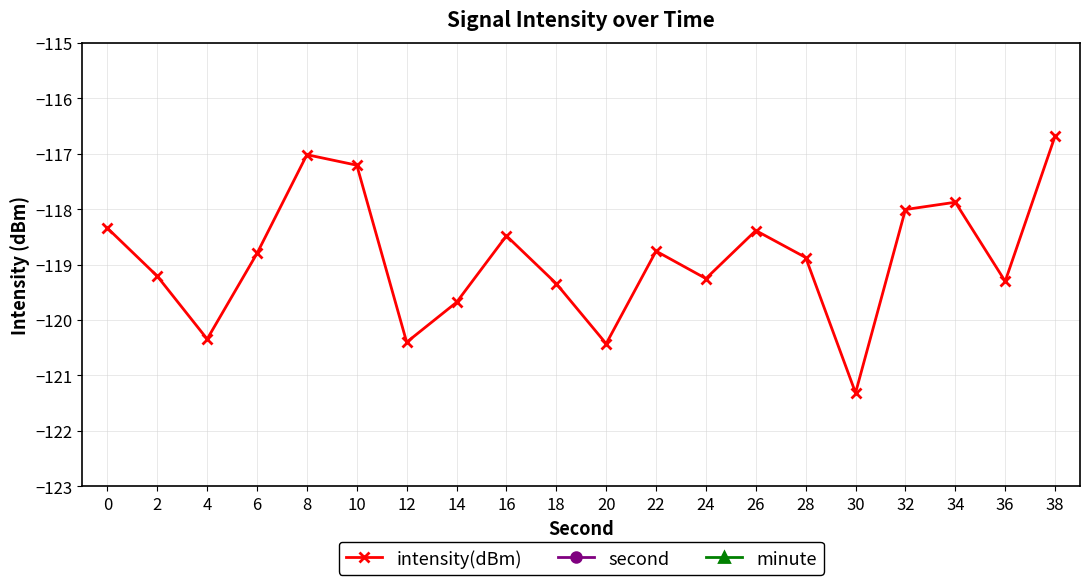

At which category is the sum across all series the highest?

38